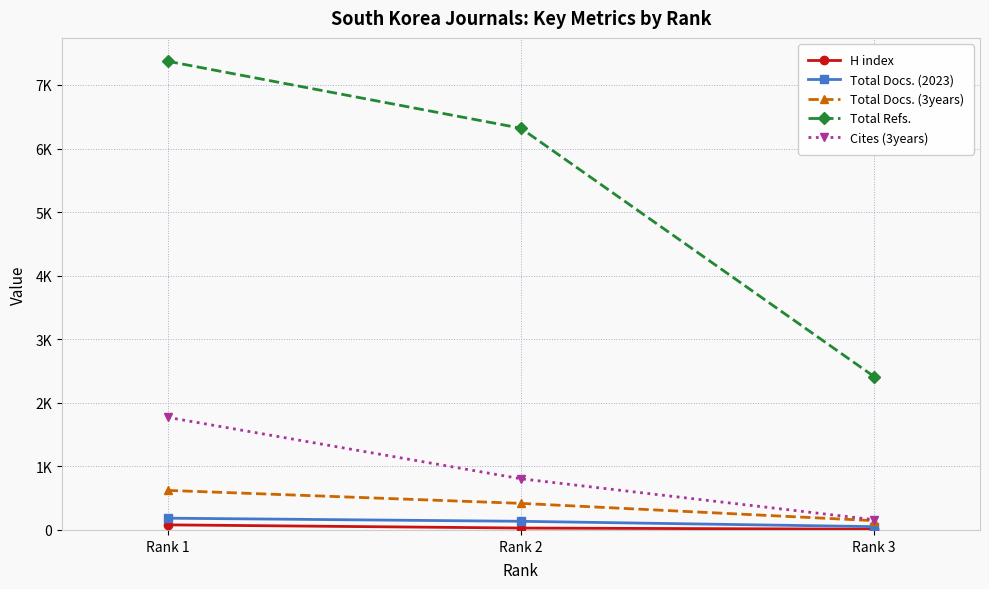

Reading left to right, transcribe all the data shown in this chart.

H index: Rank 1=80	Rank 2=30	Rank 3=12
Total Docs. (2023): Rank 1=185	Rank 2=136	Rank 3=52
Total Docs. (3years): Rank 1=622	Rank 2=418	Rank 3=146
Total Refs.: Rank 1=7372	Rank 2=6319	Rank 3=2413
Cites (3years): Rank 1=1771	Rank 2=805	Rank 3=161